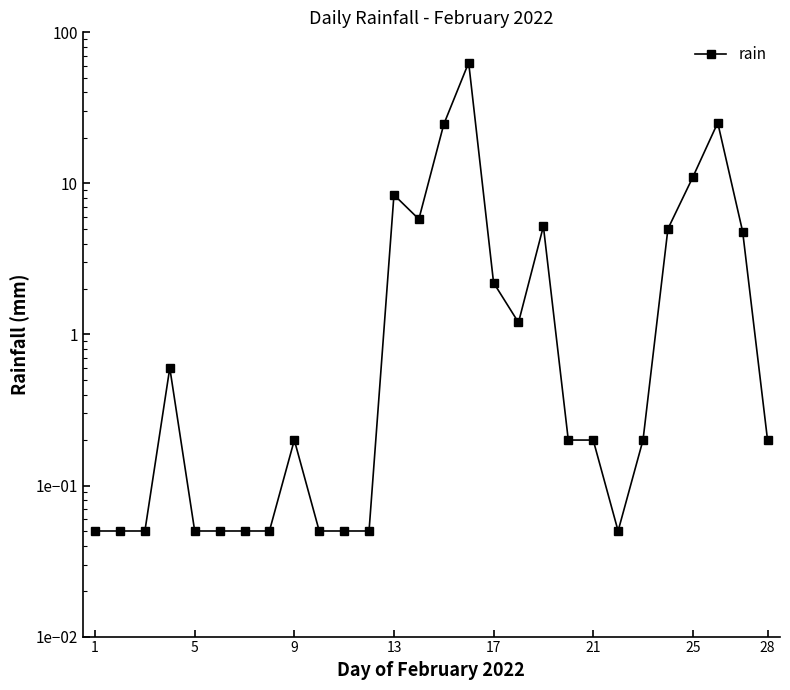

How many lines are shown in the chart?

1